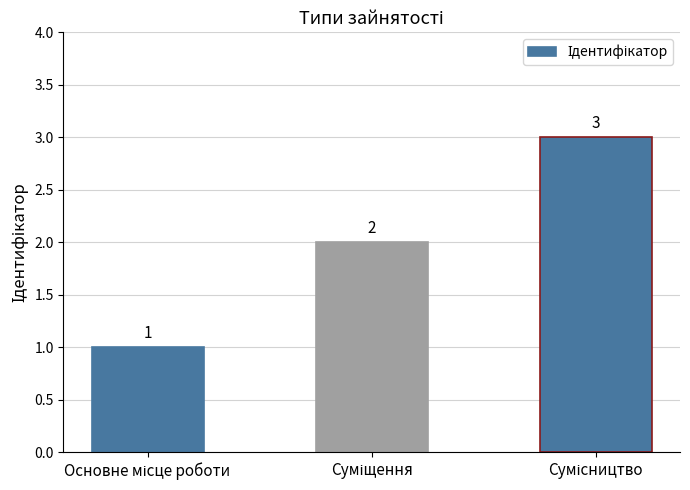

Count the values in the range 1 to 3.

3